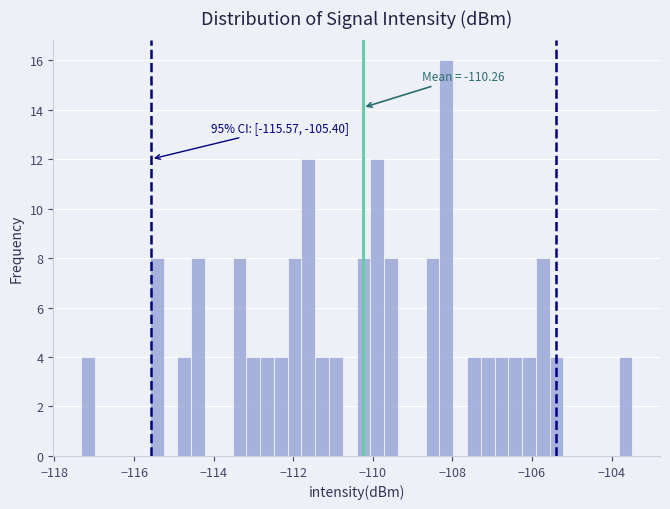

Around what value on the x-axis is the tallest bar? Give the approximate position of its centre, as read against the axis.

-108.2